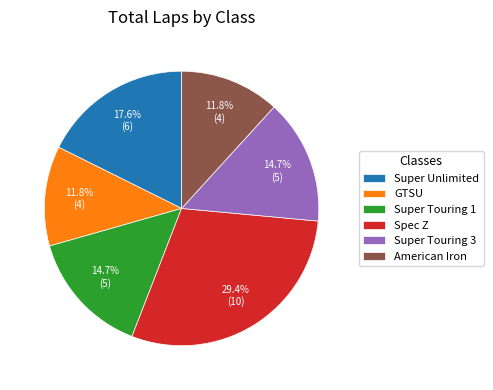

Combined, do Super Unlimited and American Iron account for over 50%?

No